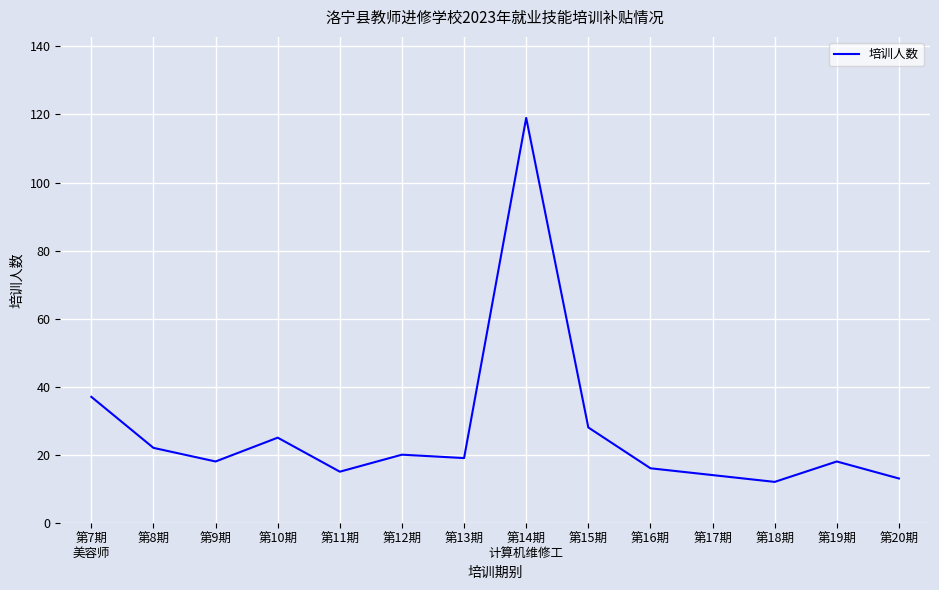

What is the difference between the maximum and minimum values?

107